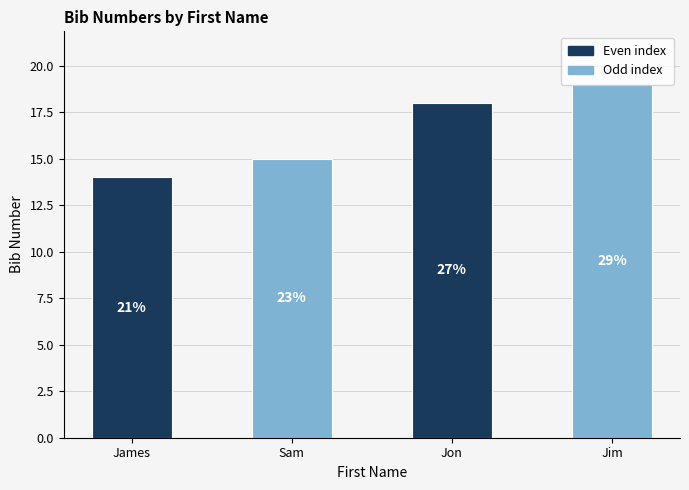

Does the chart contain any negative values?

No